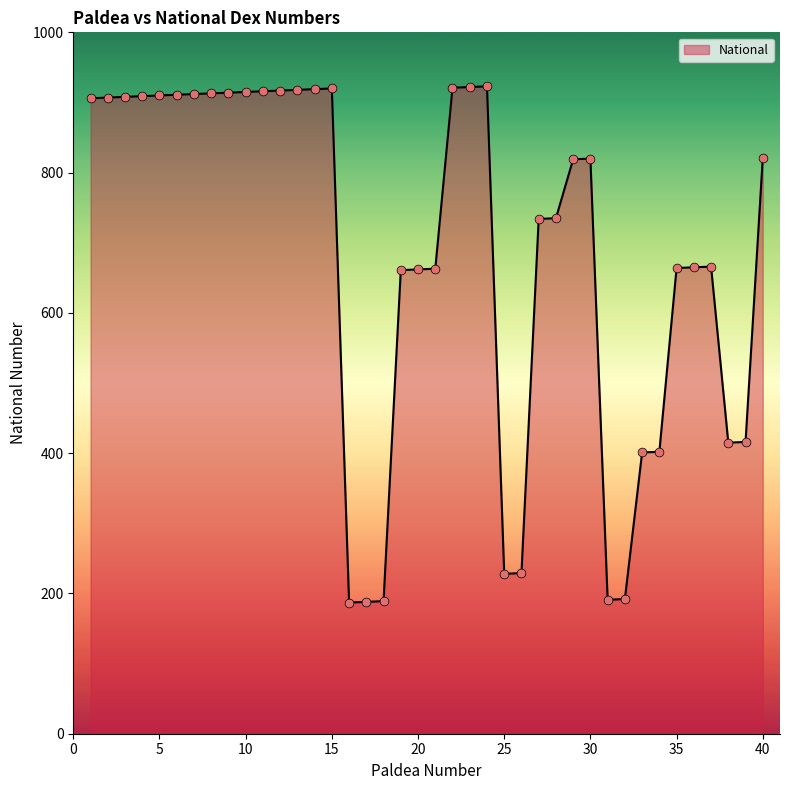

What is the greatest value displayed?

923